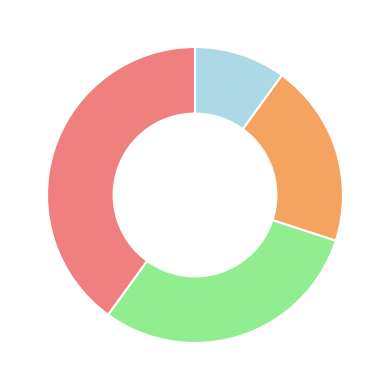

Does any single category account for the majority?

No